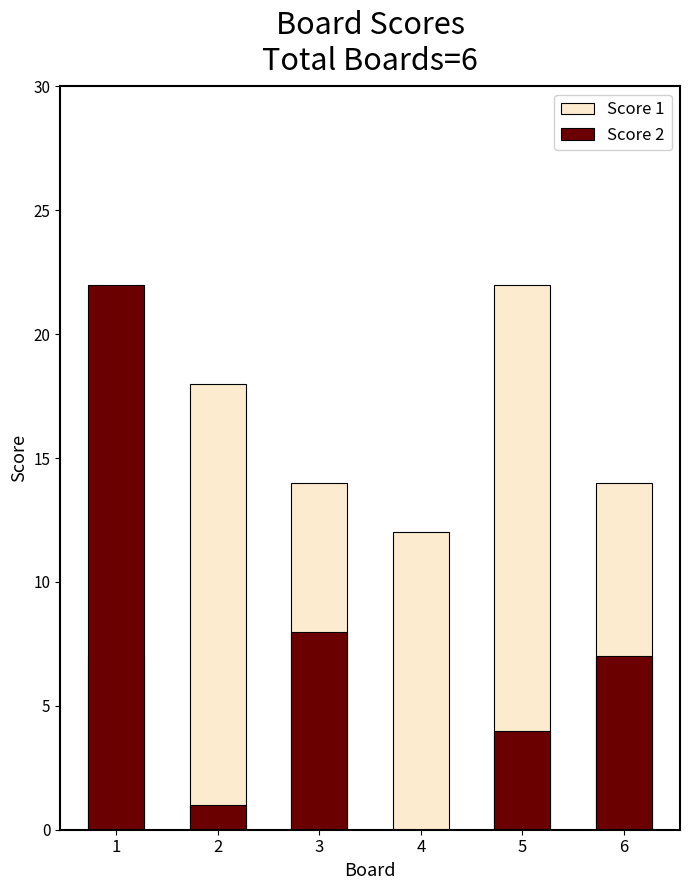

The value of Score 2 at 3 is 8. True or false?

True